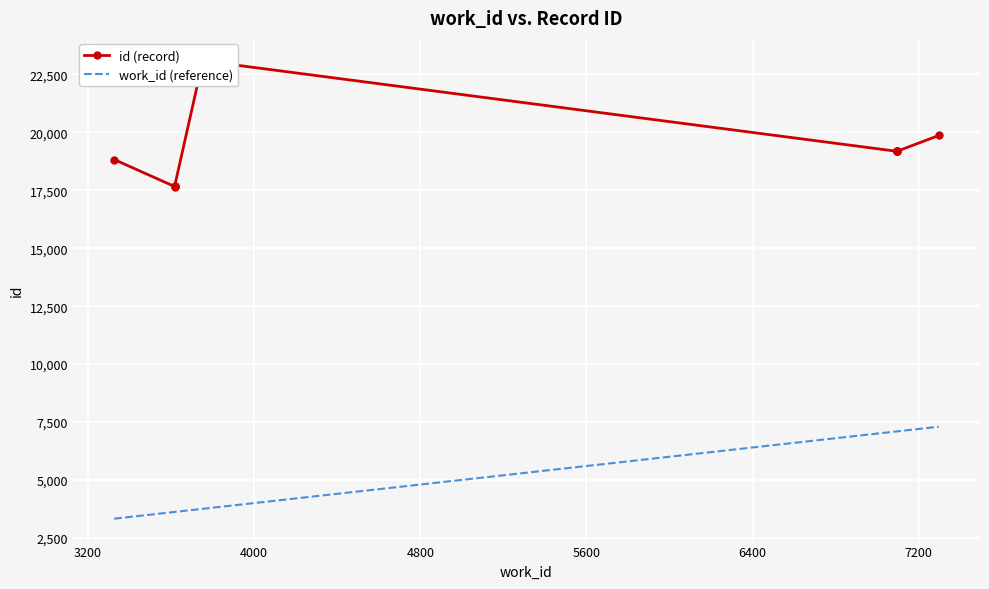

How many values in the work_id (reference) series exceed 7097?

1